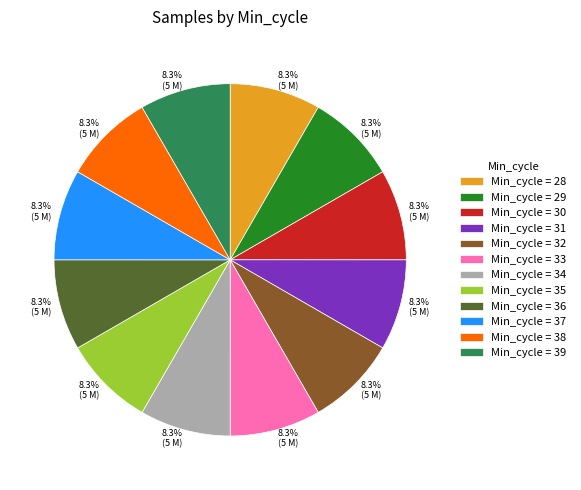

Does any single category account for the majority?

No